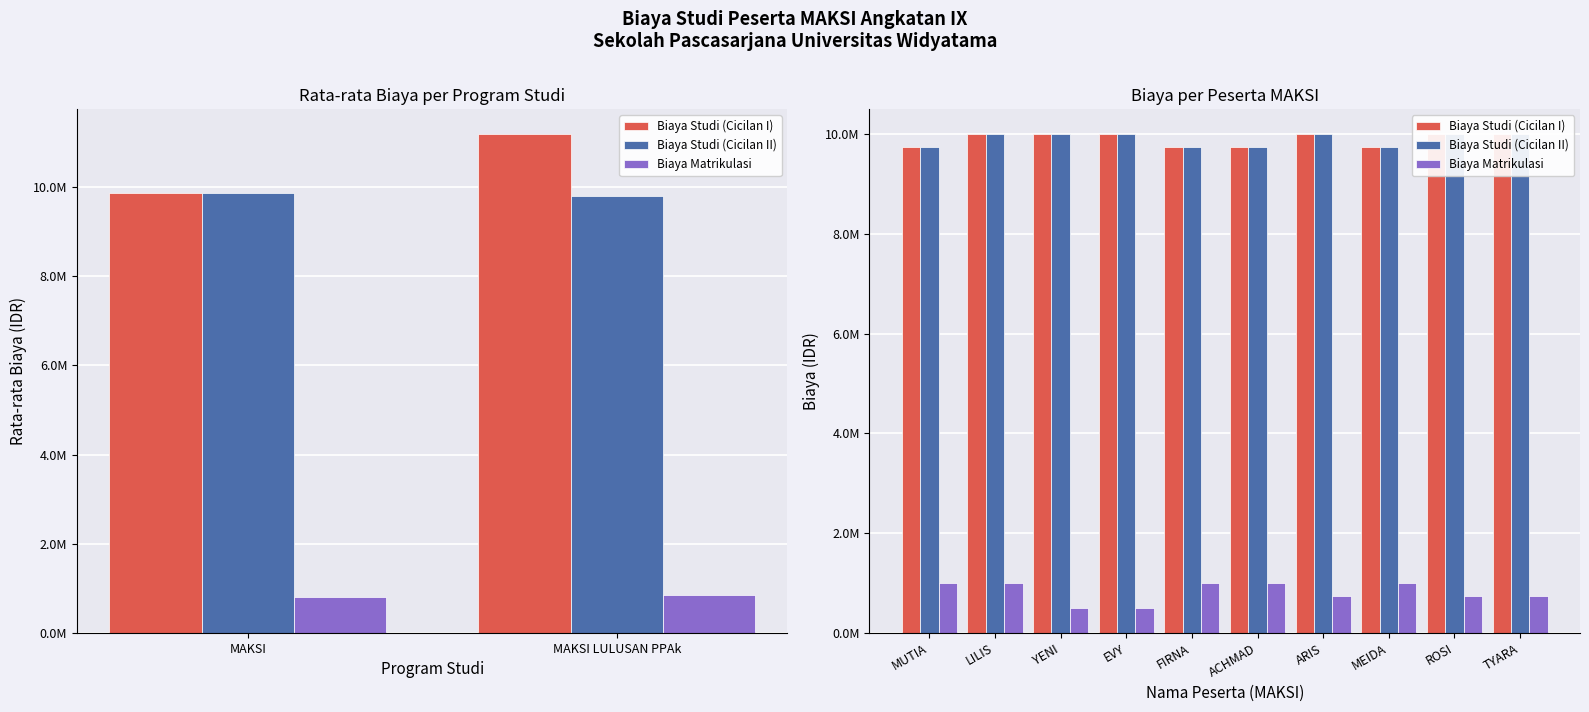

Is the value of Biaya Studi (Cicilan I) at FIRNA greater than the value of Biaya Matrikulasi at ACHMAD?

Yes